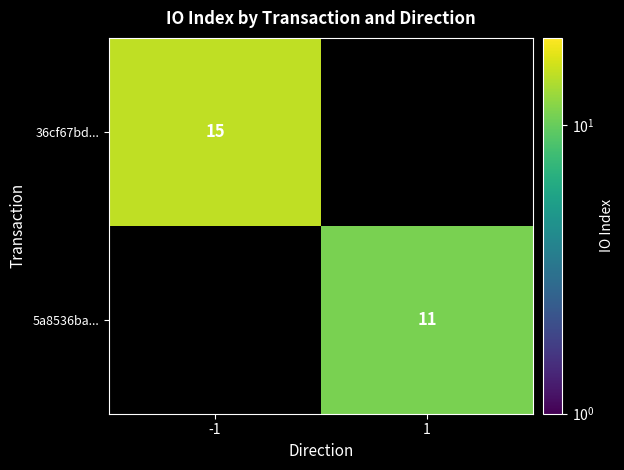

True or false: 5a8536ba... has a value of 16 at 1.

False